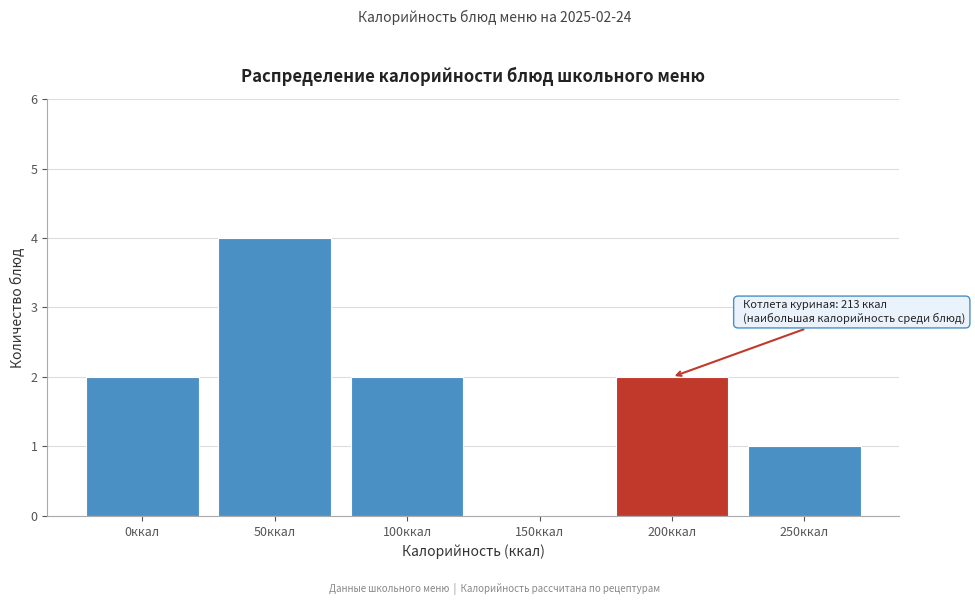

Reading left to right, what are all the values shown in this chart?

0ккал=2	50ккал=4	100ккал=2	150ккал=0	200ккал=2	250ккал=1